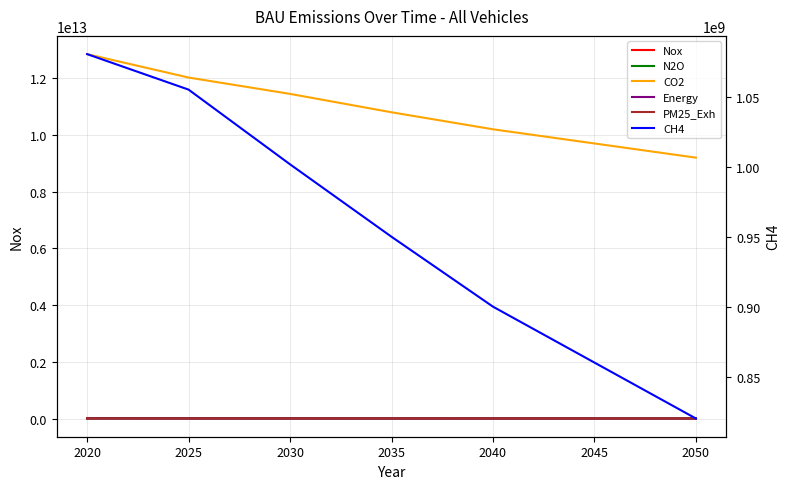

True or false: Energy has a value of 52211962.7 at 2040.

False